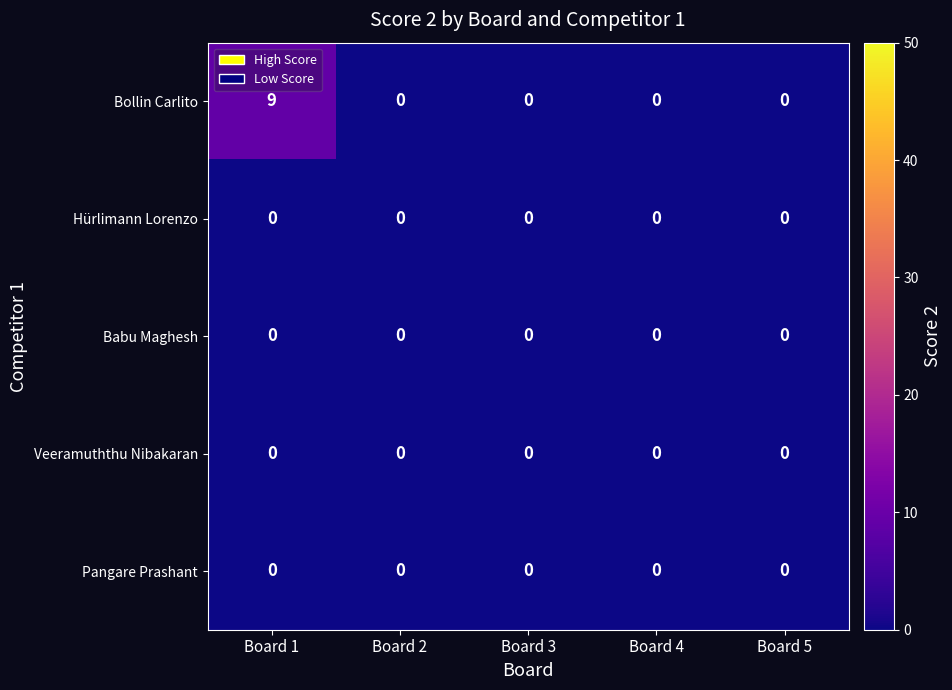

What is the greatest value displayed?

9